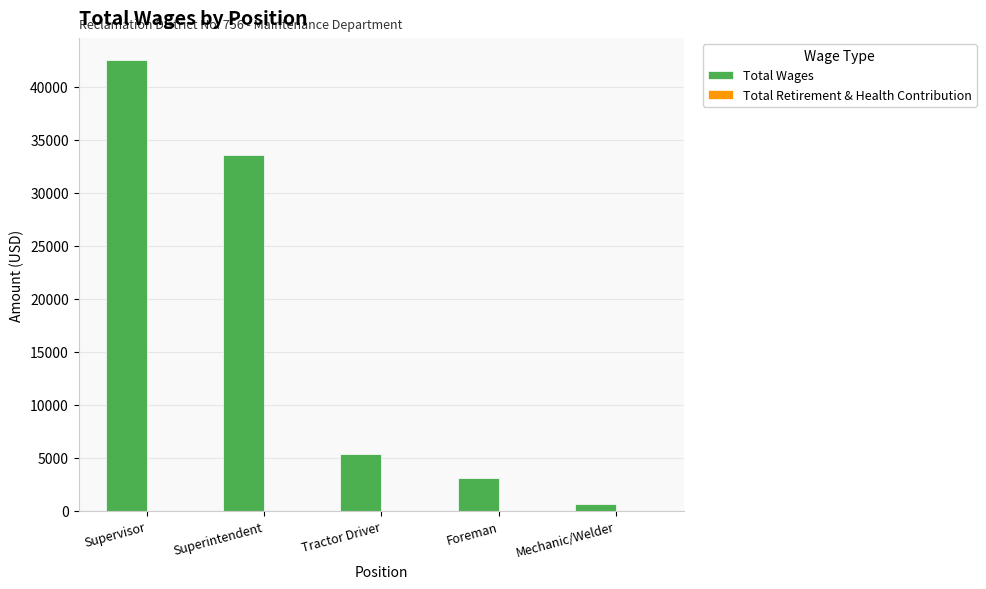

Are the bars horizontal?

No